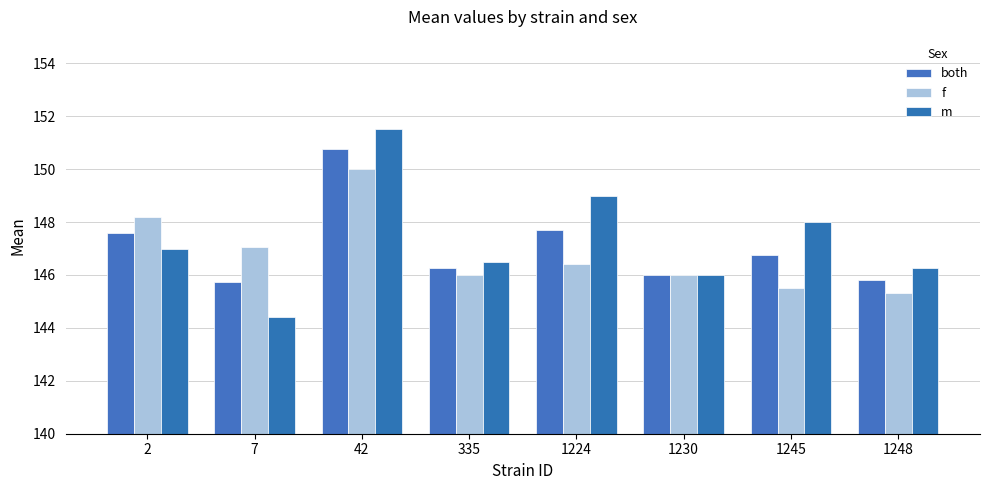

Is the value of f at 1245 greater than the value of both at 7?

No